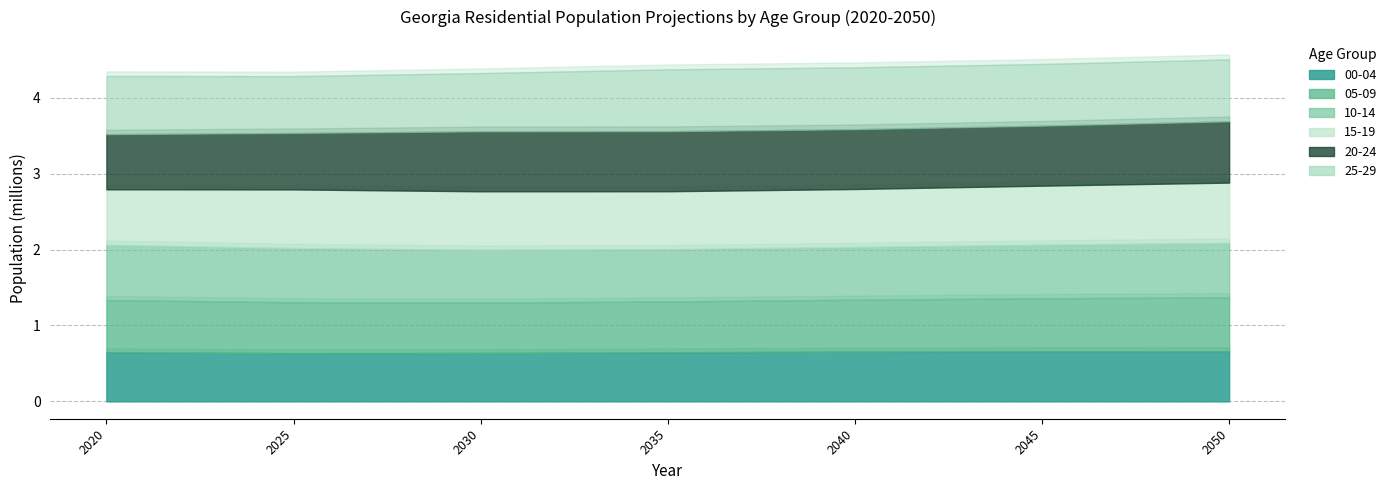

At which label is 10-14 closest to 708066?

2046